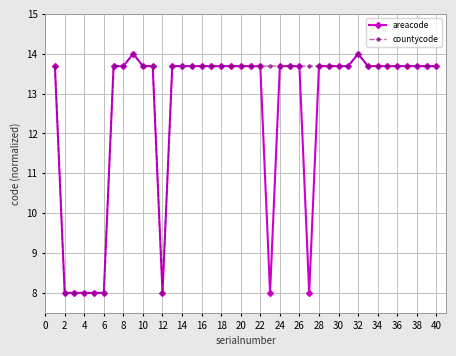

What is the maximum value for countycode?

14.0